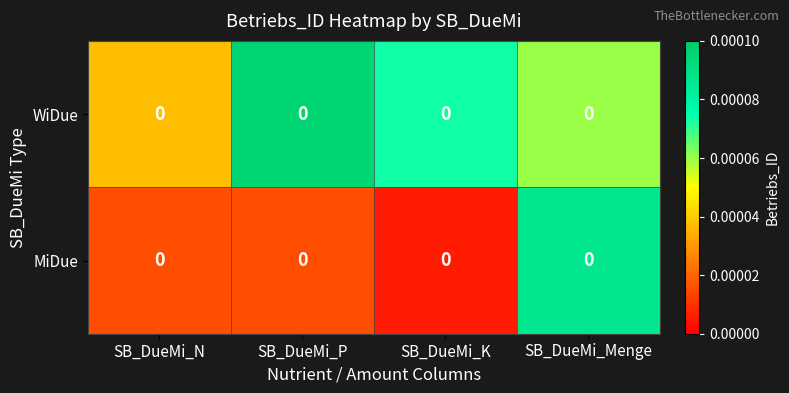

At which category is the sum across all series the highest?

SB_DueMi_Menge